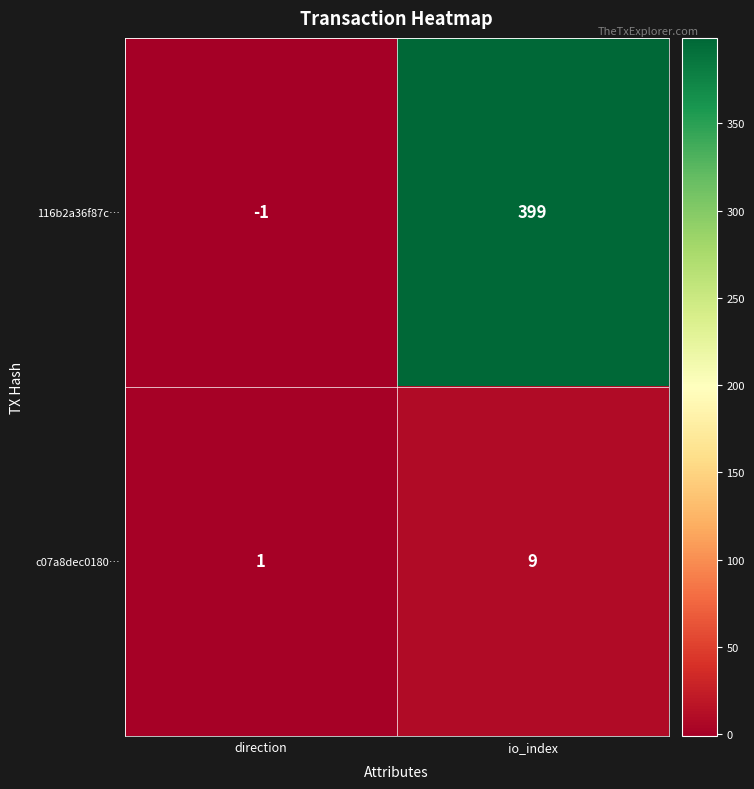

Which series changed the most between direction and io_index?

116b2a36f87c…